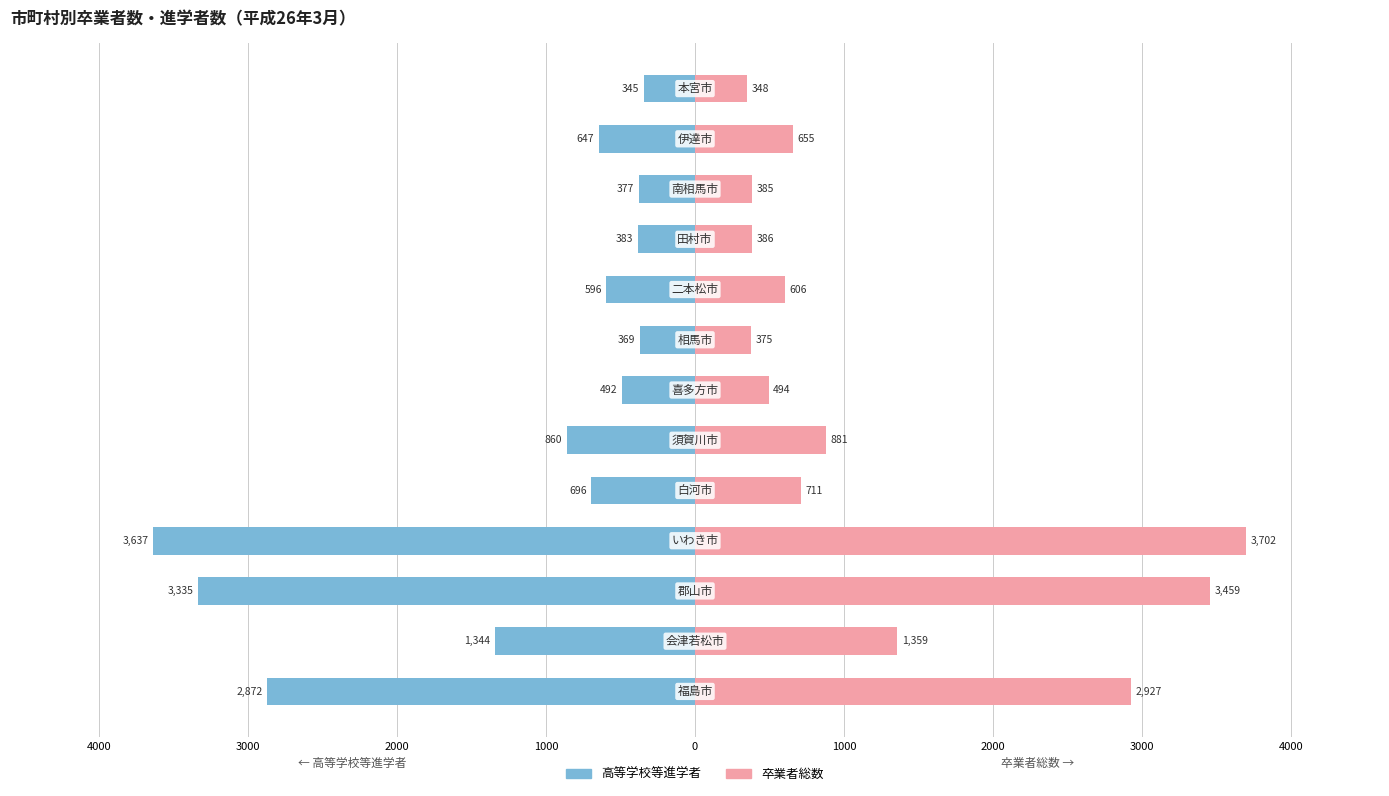

Rank the series by their average value, from highest to lowest.

卒業者総数, 高等学校等進学者